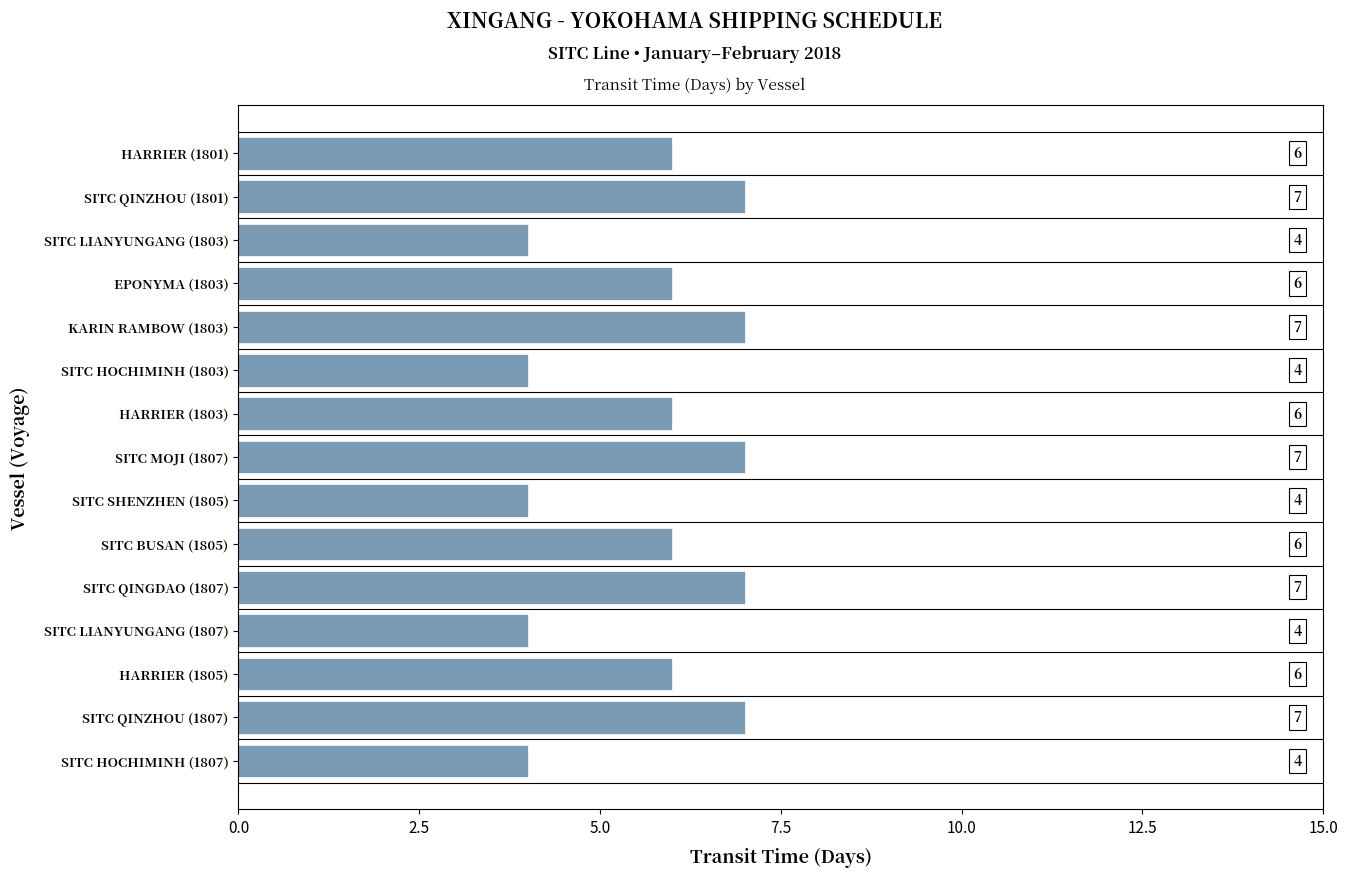

How many values are between 4 and 7?

15